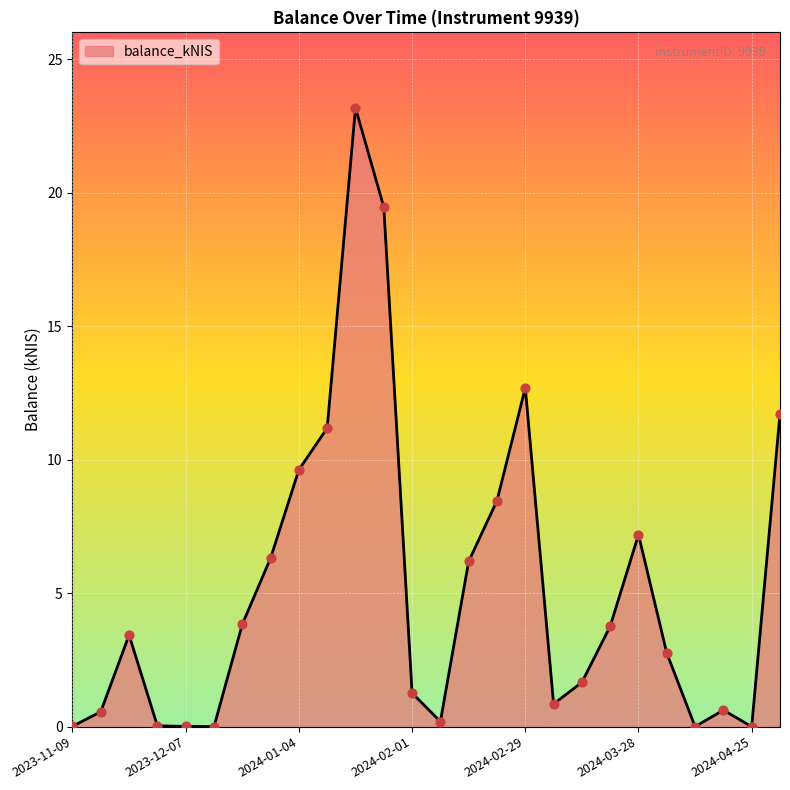

What is the difference between the maximum and minimum values?

23.2